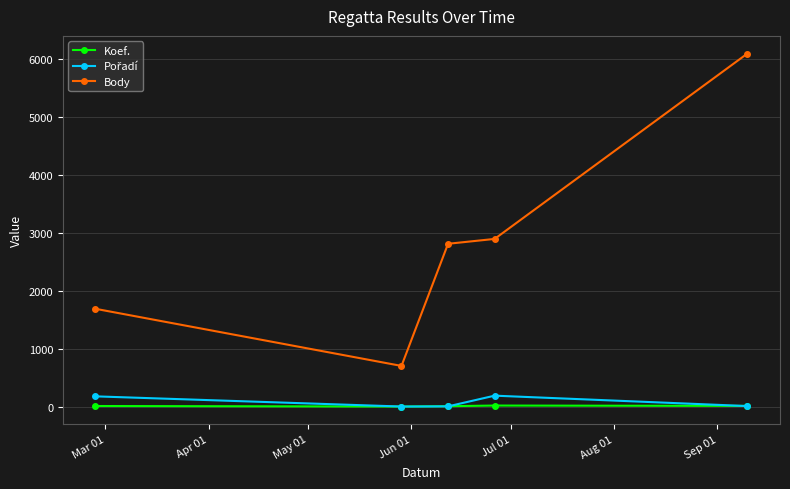

What is the maximum value shown in the chart?

6102